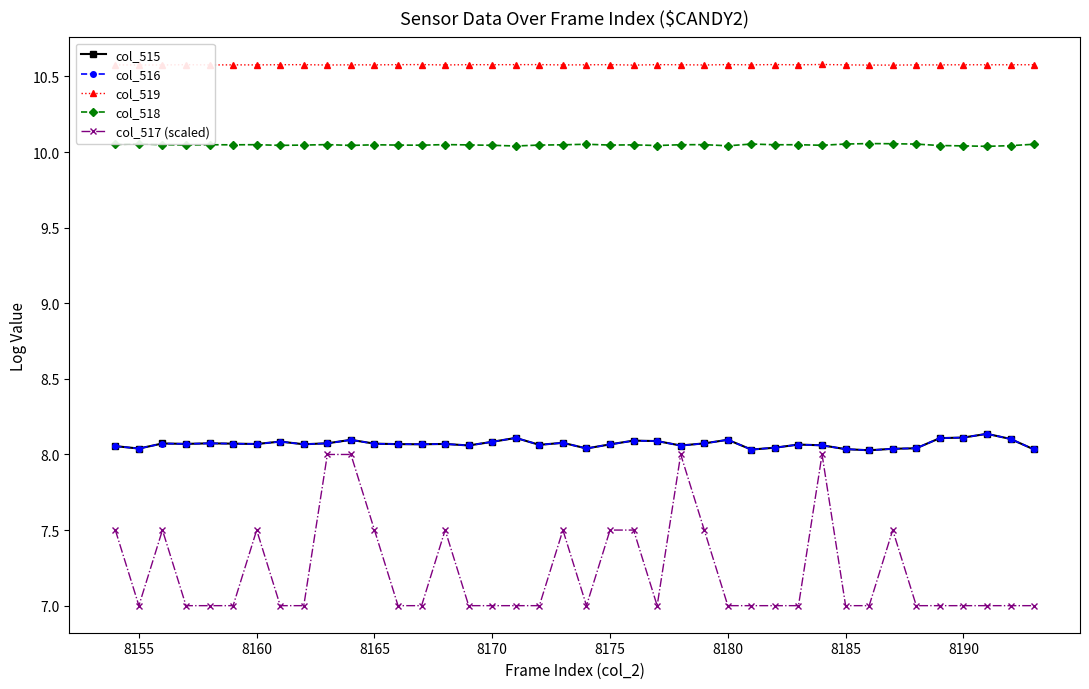

At how many categories does at least one series exceed 9?

40